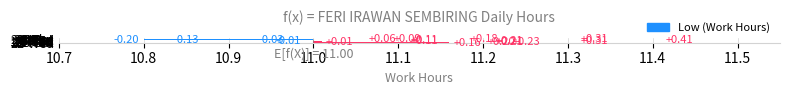

Count the number of categories in the chart.

18